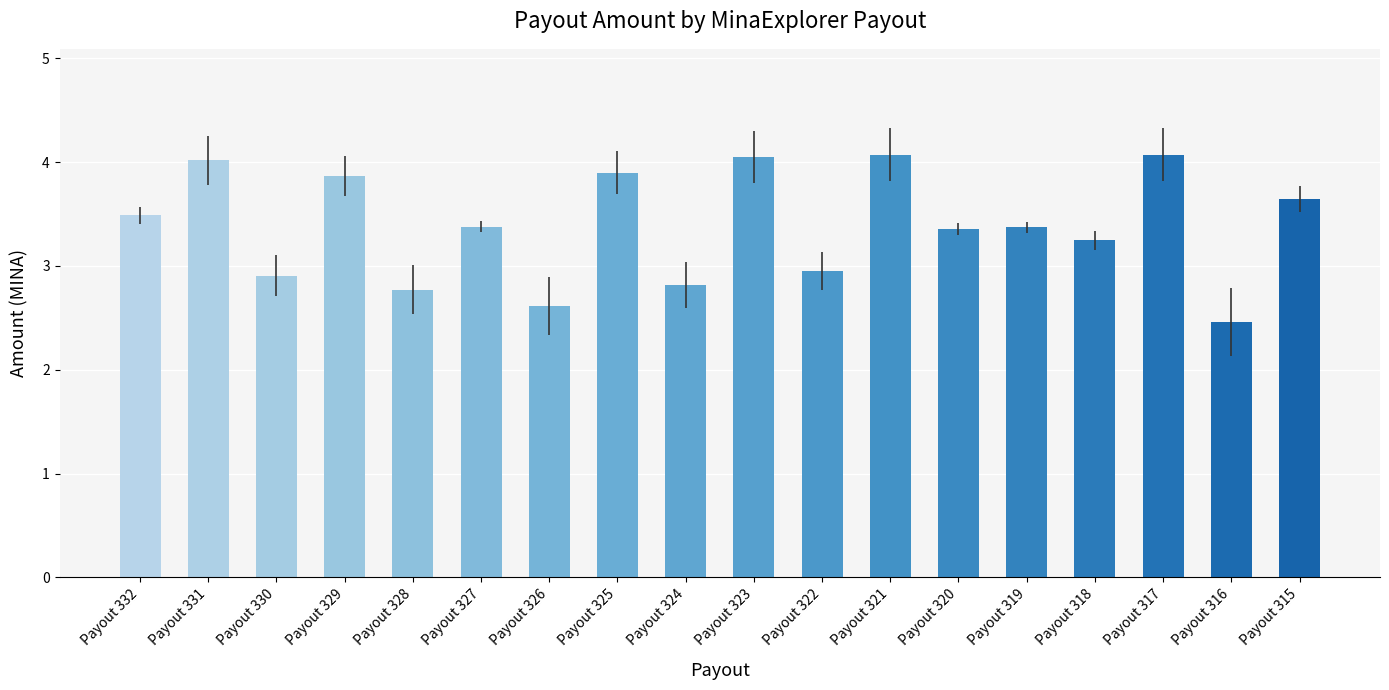

True or false: the data shows 3.4 at Payout 319.

True